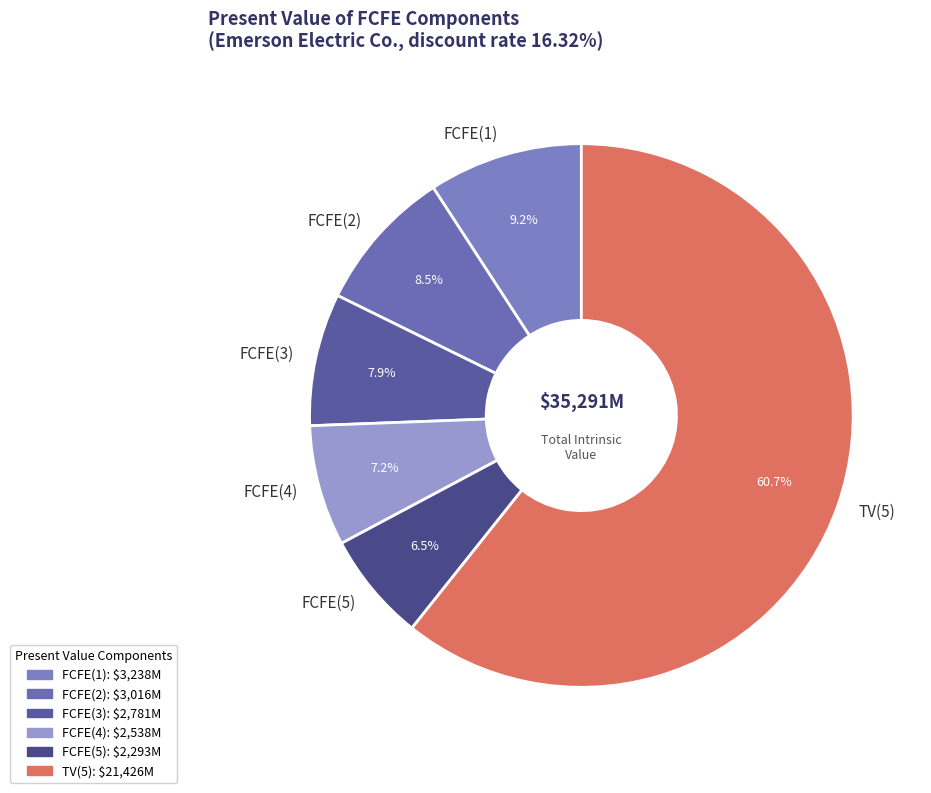

To the nearest percent, what is the difference between the largest and smallest slice percentages?

54%